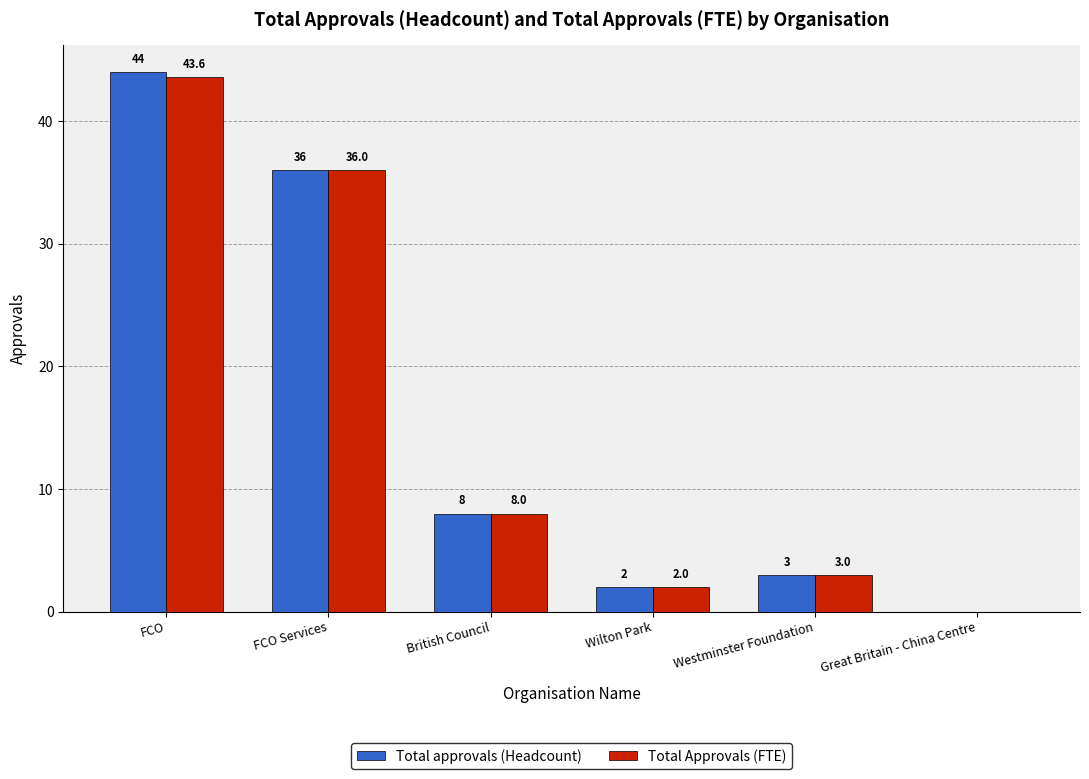

Reading left to right, what are all the values shown in this chart?

Total approvals (Headcount): 44.0	36.0	8.0	2.0	3.0	0.0
Total Approvals (FTE): 43.6	36.0	8.0	2.0	3.0	0.0